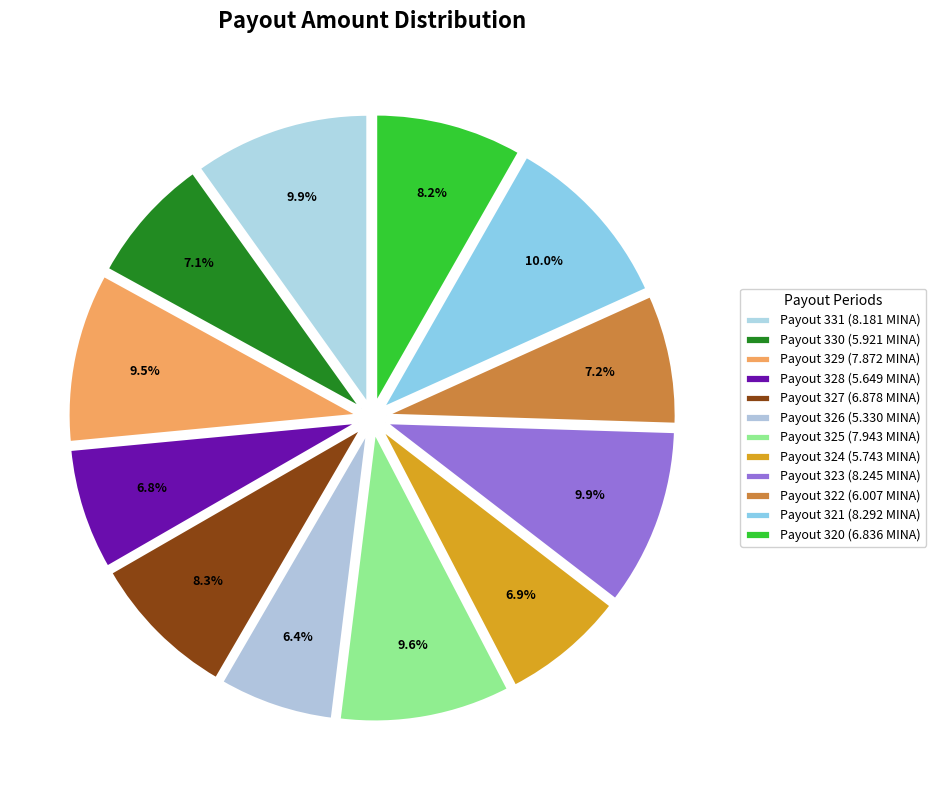

Approximately how many times larger is the value at Payout 321 compared to Payout 327?

1.2